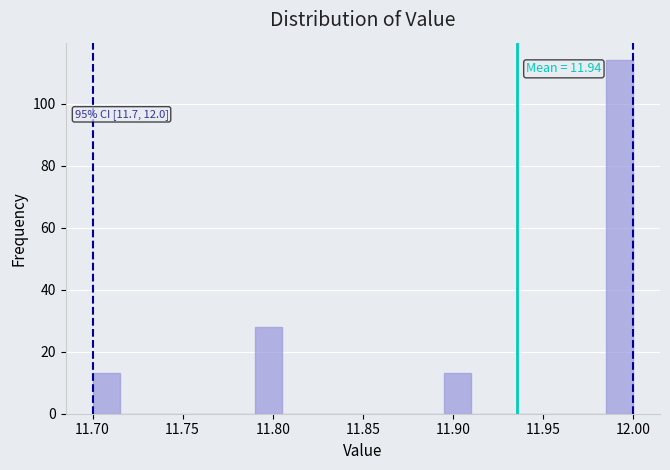

Read against the x-axis, roughly where is the centre of the tallest bar?

11.995